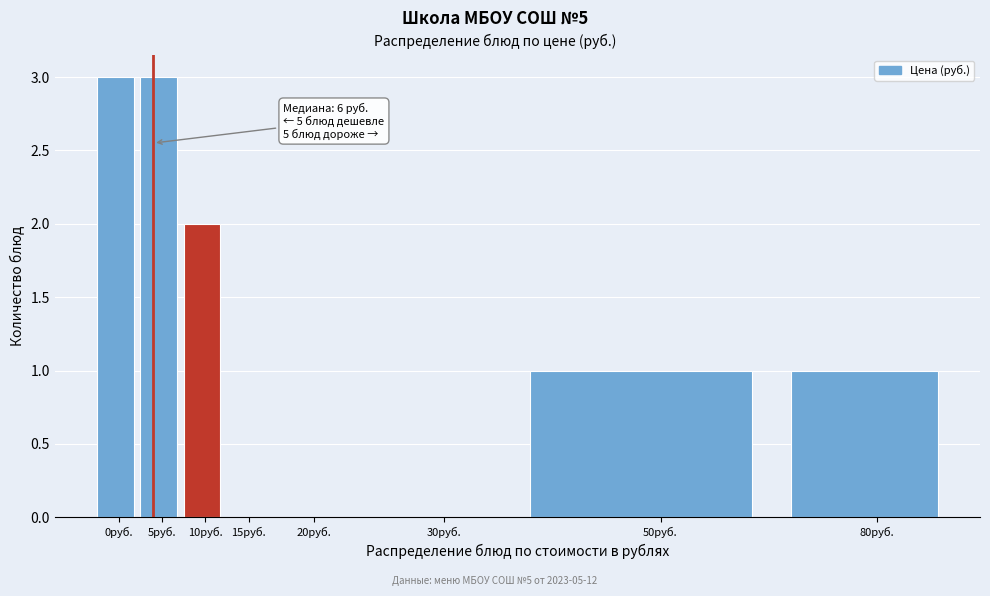

Reading right to left, extract all data points from this chart.

80руб.=1	50руб.=1	30руб.=0	20руб.=0	15руб.=0	10руб.=2	5руб.=3	0руб.=3